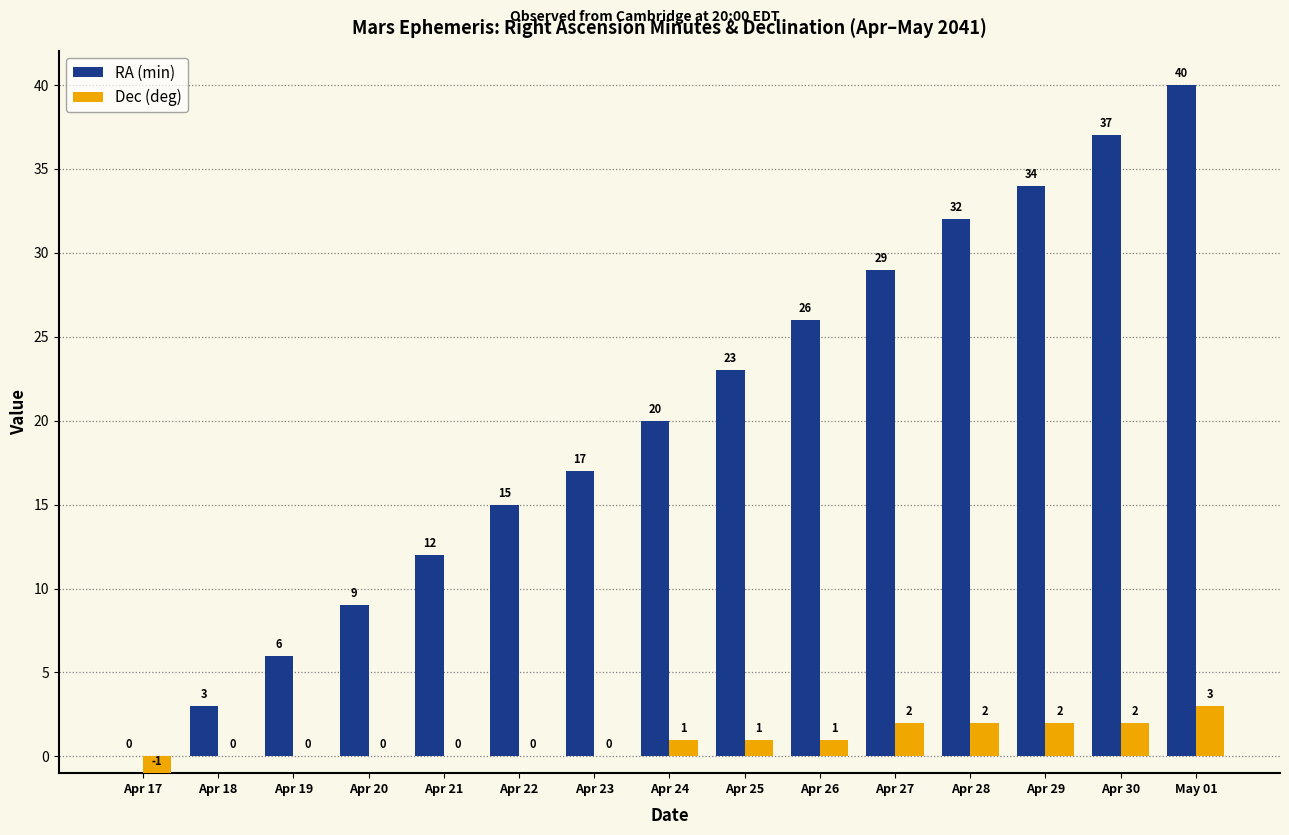

What is the greatest value displayed?

40